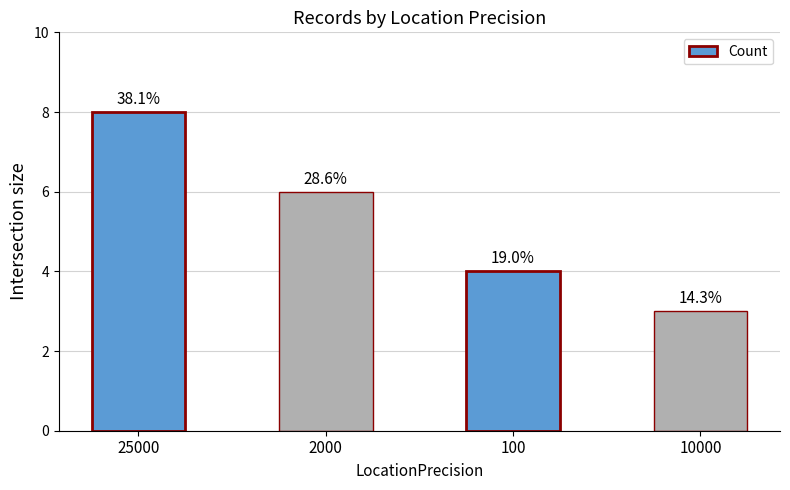

What is the label of the 2nd bar from the right?

100